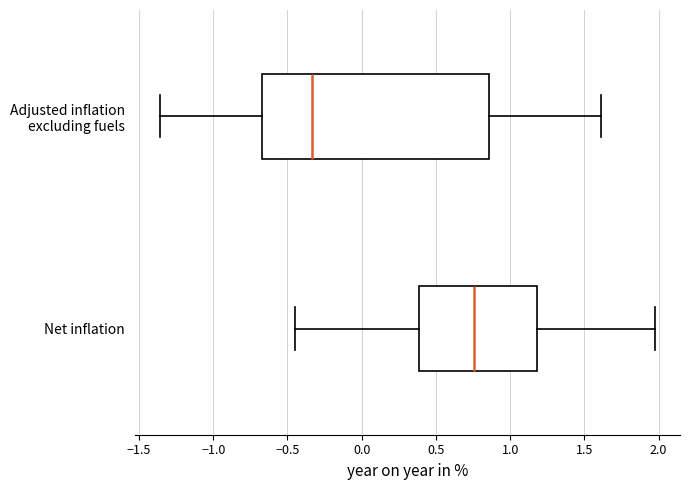

Reading bottom to top, read every box against the x-axis: the position of its median line, the range the box covers, and the ends of its whiskers. The values are not printed on the chart, so give them approximately, as read against the axis.

Net inflation: median 0.75, box 0.40 to 1.20, whiskers -0.45 to 2.00
Adjusted inflation excluding fuels: median -0.35, box -0.65 to 0.85, whiskers -1.35 to 1.60